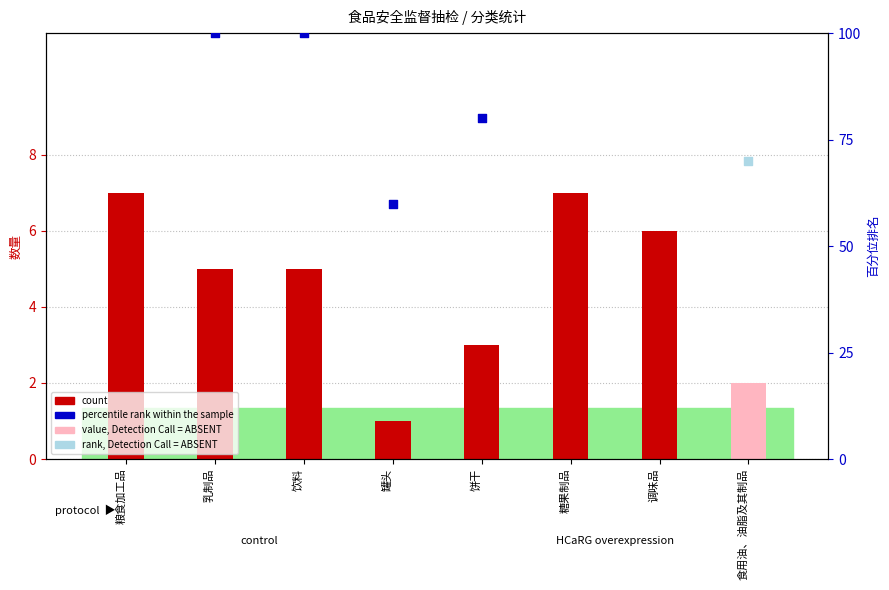

What is the ratio of the value at 食用油、油脂及其制品 to the value at 饮料?

0.4